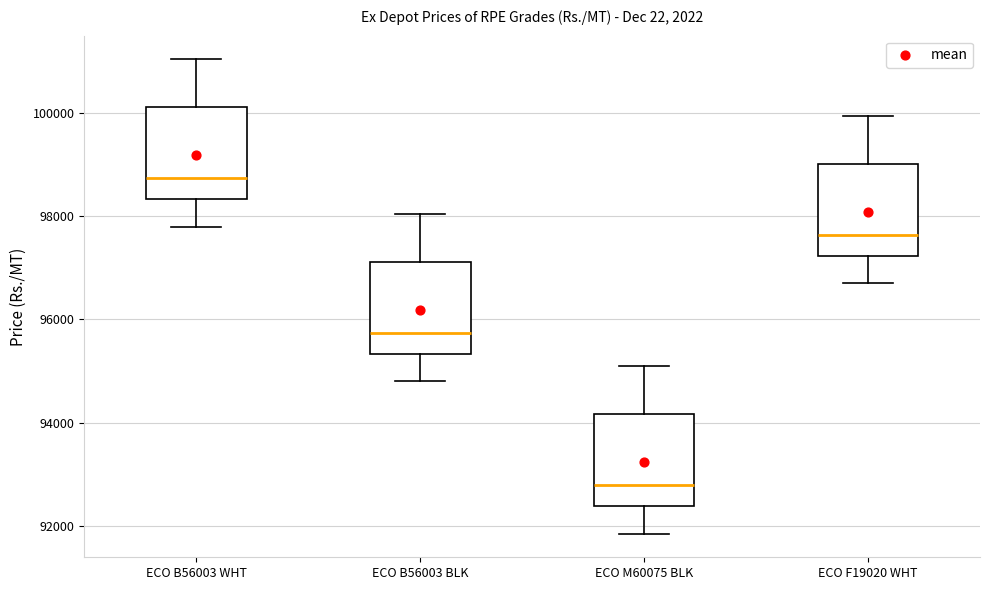

Reading left to right, read every box against the y-axis: the position of its median line, the range the box covers, and the ends of its whiskers. The values are not printed on the chart, so give them approximately, as read against the axis.

ECO B56003 WHT: median 98800, box 98400 to 100200, whiskers 97800 to 101000
ECO B56003 BLK: median 95800, box 95400 to 97200, whiskers 94800 to 98000
ECO M60075 BLK: median 92800, box 92400 to 94200, whiskers 91800 to 95000
ECO F19020 WHT: median 97600, box 97200 to 99000, whiskers 96800 to 100000